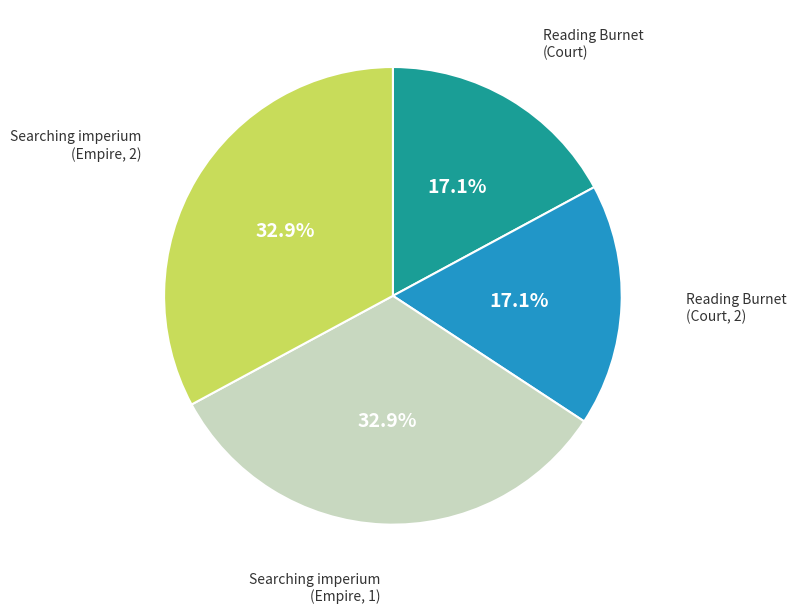

To the nearest percent, what is the difference between the Reading Burnet (Court) and Searching imperium (Empire, 1) slice percentages?

16%